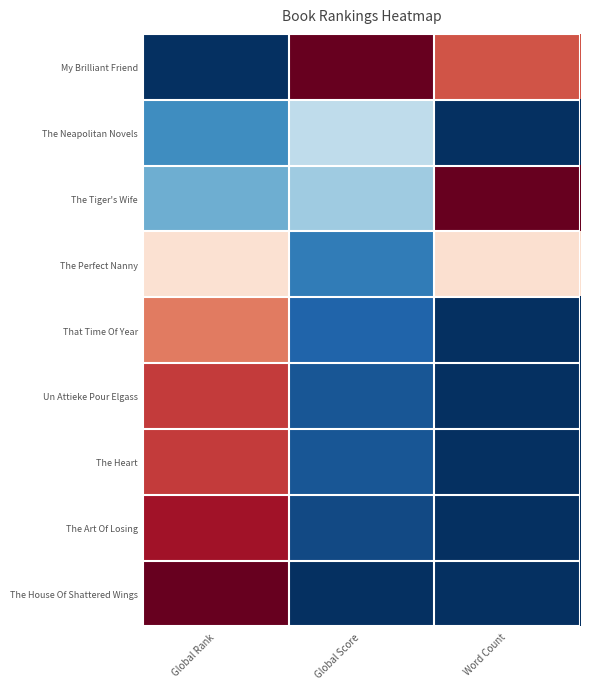

Between Global Rank and Global Score, which series saw the biggest shift?

My Brilliant Friend